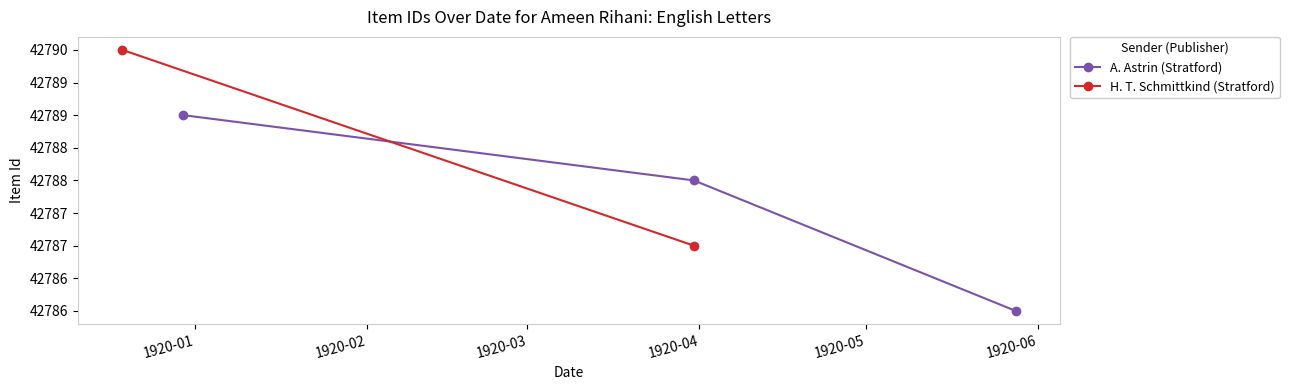

List the labels in order of value, largest first.

1920-01, 1920-02, 1920-03